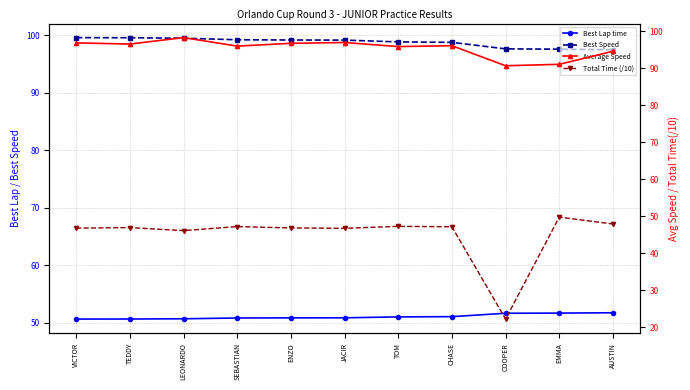

Reading left to right, transcribe all the data shown in this chart.

Best Lap time: VICTOR=50.6	TEDDY=50.6	LEONARDO=50.7	SEBASTIAN=50.8	ENZO=50.8	JACIR=50.8	TOM=51.0	CHASE=51.0	COOPER=51.6	EMMA=51.7	AUSTIN=51.7
Best Speed: VICTOR=99.6	TEDDY=99.5	LEONARDO=99.5	SEBASTIAN=99.2	ENZO=99.1	JACIR=99.1	TOM=98.8	CHASE=98.7	COOPER=97.6	EMMA=97.5	AUSTIN=97.4
Average Speed: VICTOR=96.9	TEDDY=96.6	LEONARDO=98.3	SEBASTIAN=96.0	ENZO=96.8	JACIR=97.0	TOM=95.9	CHASE=96.1	COOPER=90.7	EMMA=91.1	AUSTIN=94.6
Total Time (/10): VICTOR=46.8	TEDDY=47.0	LEONARDO=46.1	SEBASTIAN=47.2	ENZO=46.9	JACIR=46.8	TOM=47.3	CHASE=47.2	COOPER=22.2	EMMA=49.8	AUSTIN=47.9